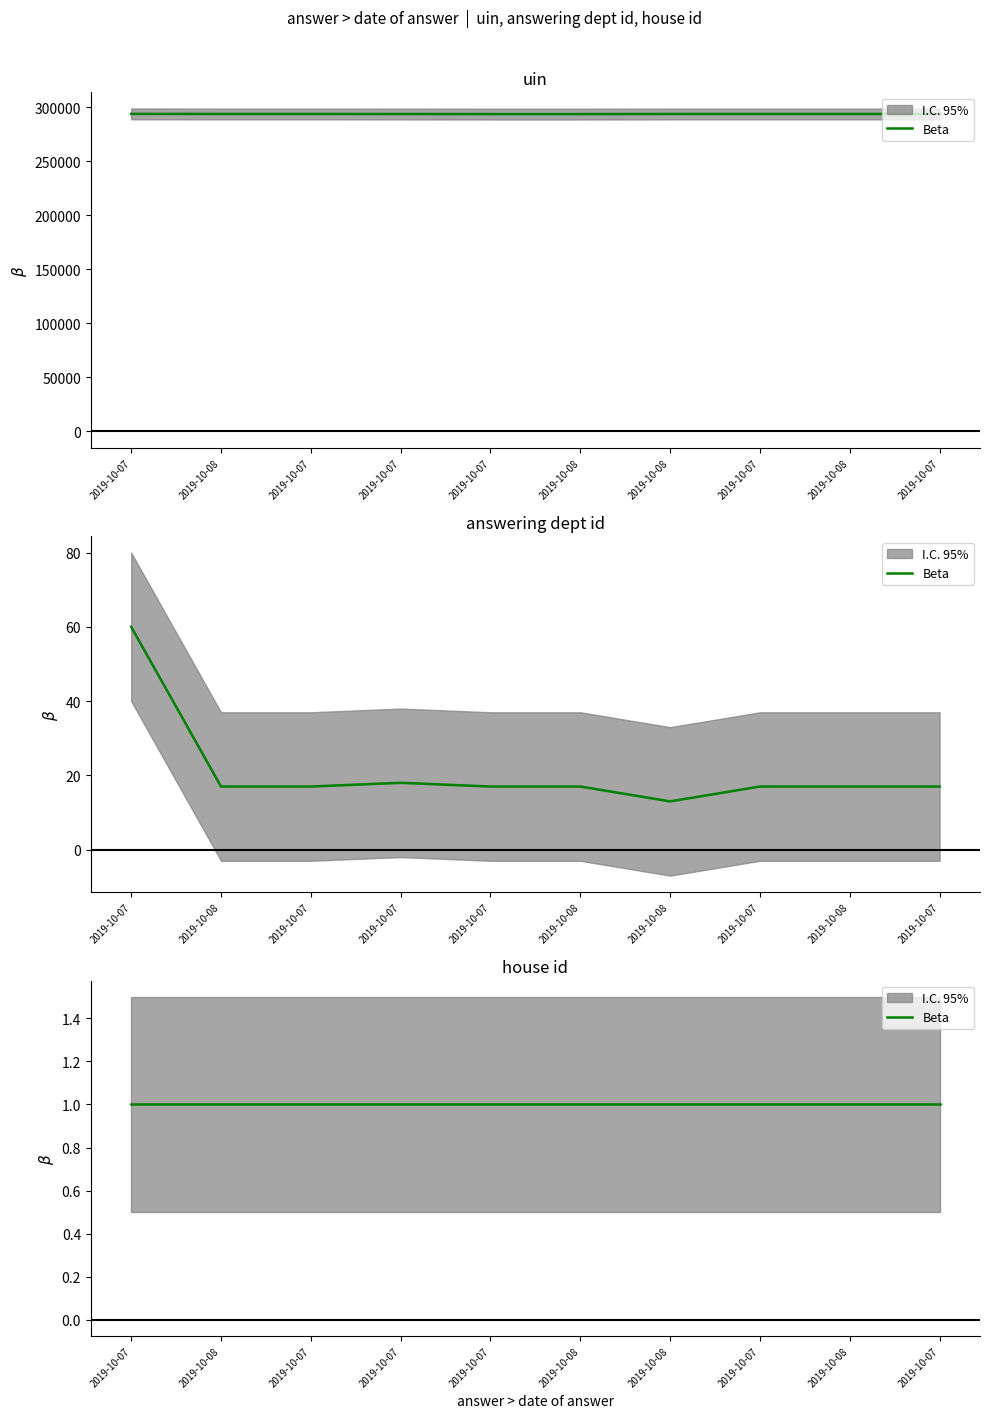

What is the lowest value of the uin series?

293510